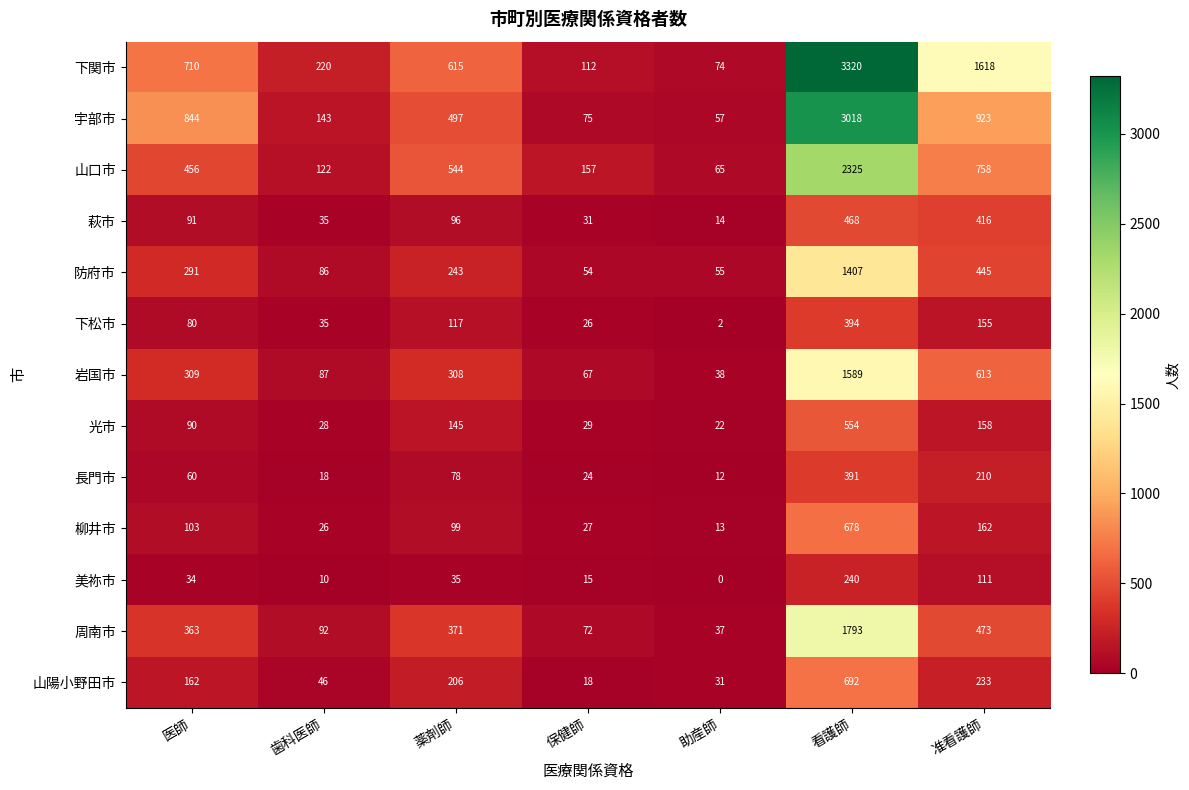

List the series in order of their peak value, highest first.

下関市, 宇部市, 山口市, 周南市, 岩国市, 防府市, 山陽小野田市, 柳井市, 光市, 萩市, 下松市, 長門市, 美祢市